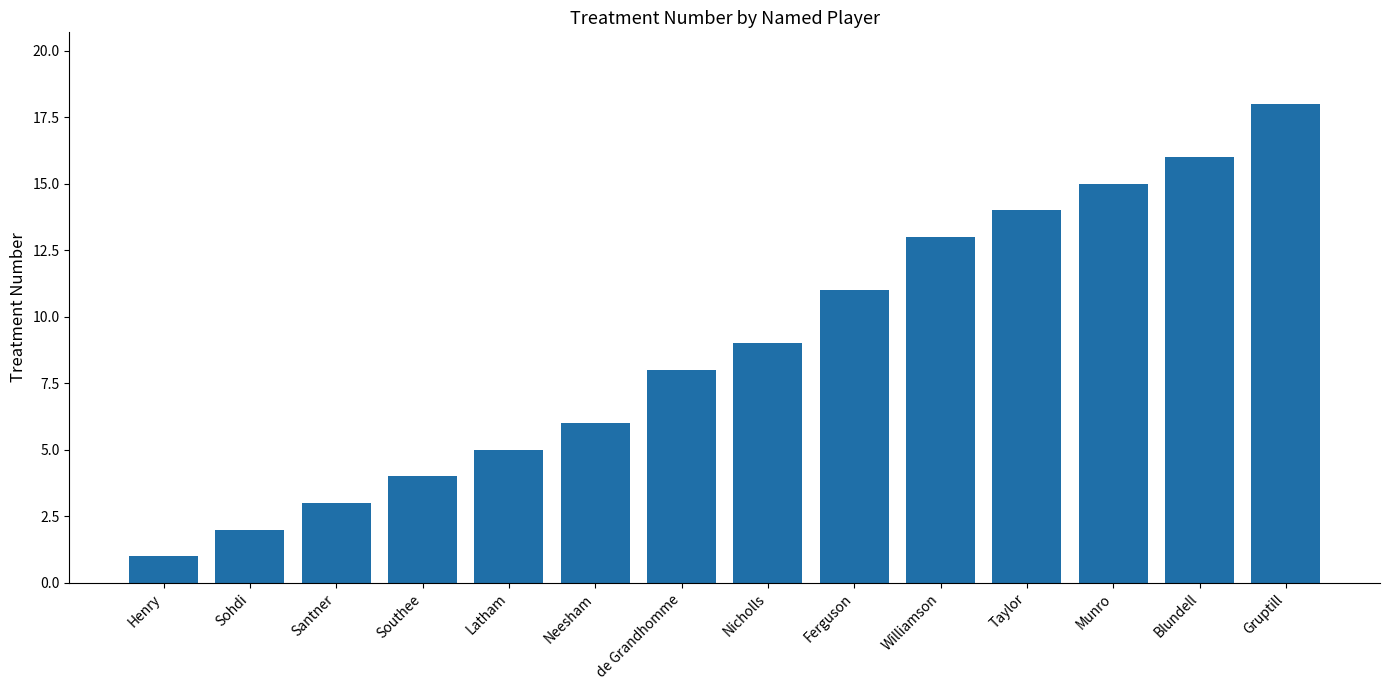

True or false: the data shows 7 at Taylor.

False